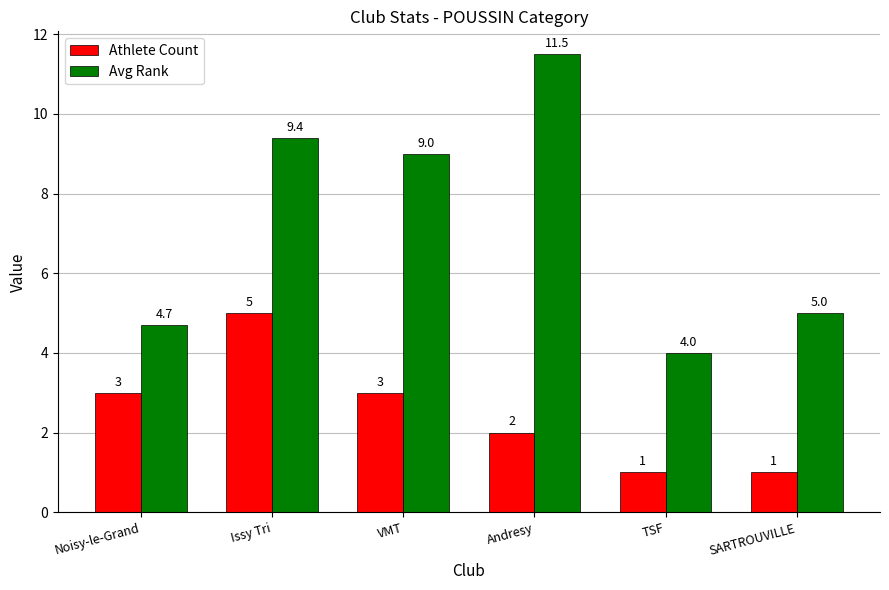

Where does the Avg Rank series first go above 9?

Issy Tri